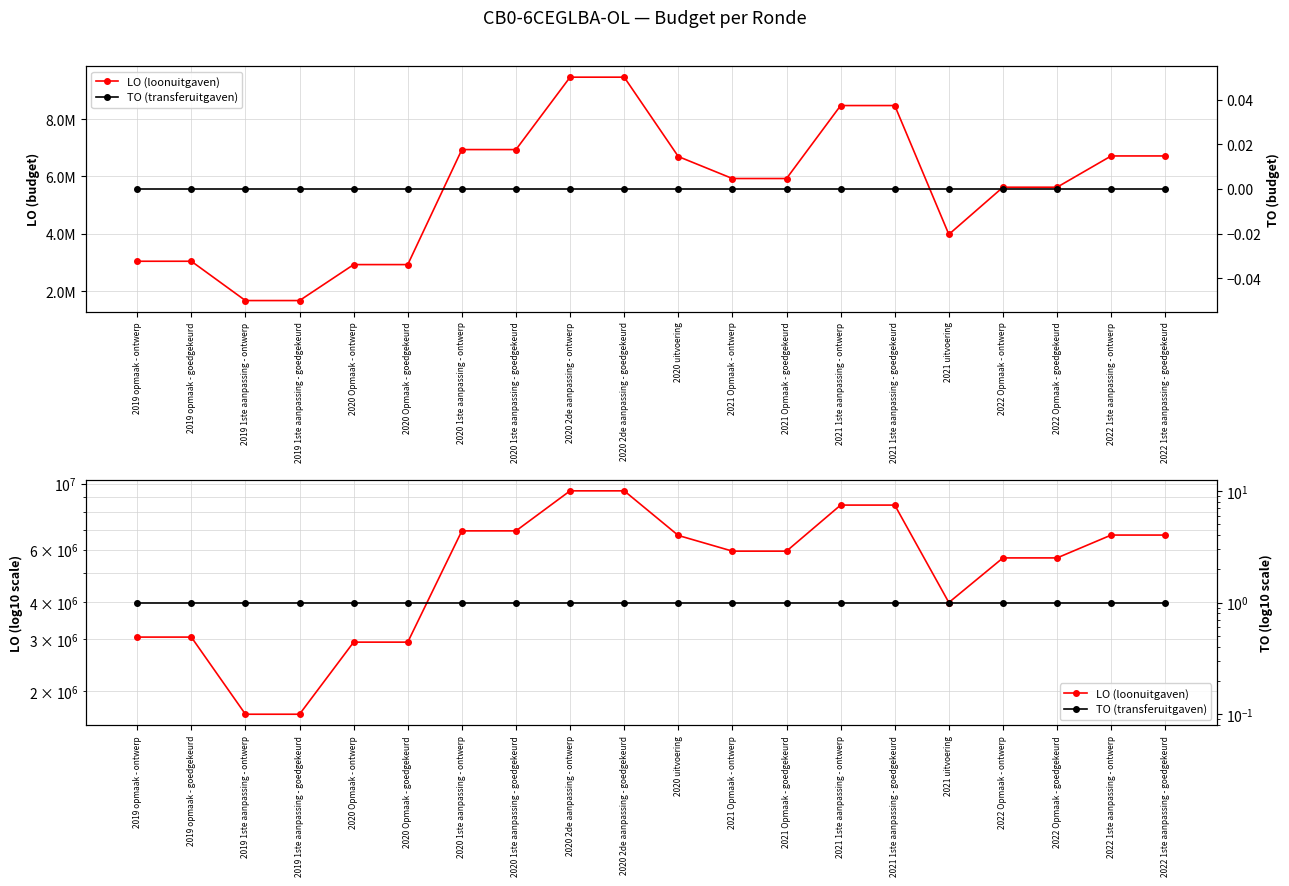

True or false: LO (loonuitgaven) and TO (transferuitgaven) cross at least once.

False